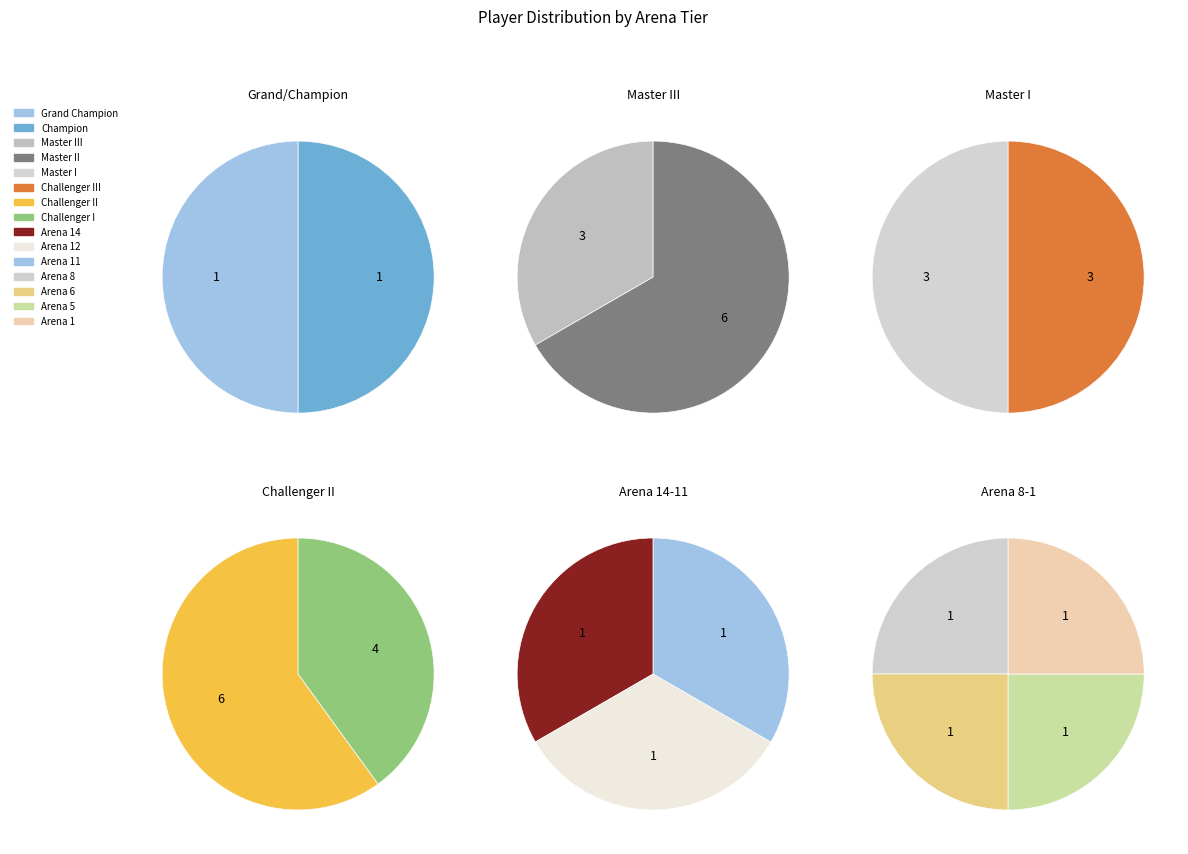

Does Arena 12 represent more than half of the total?

No